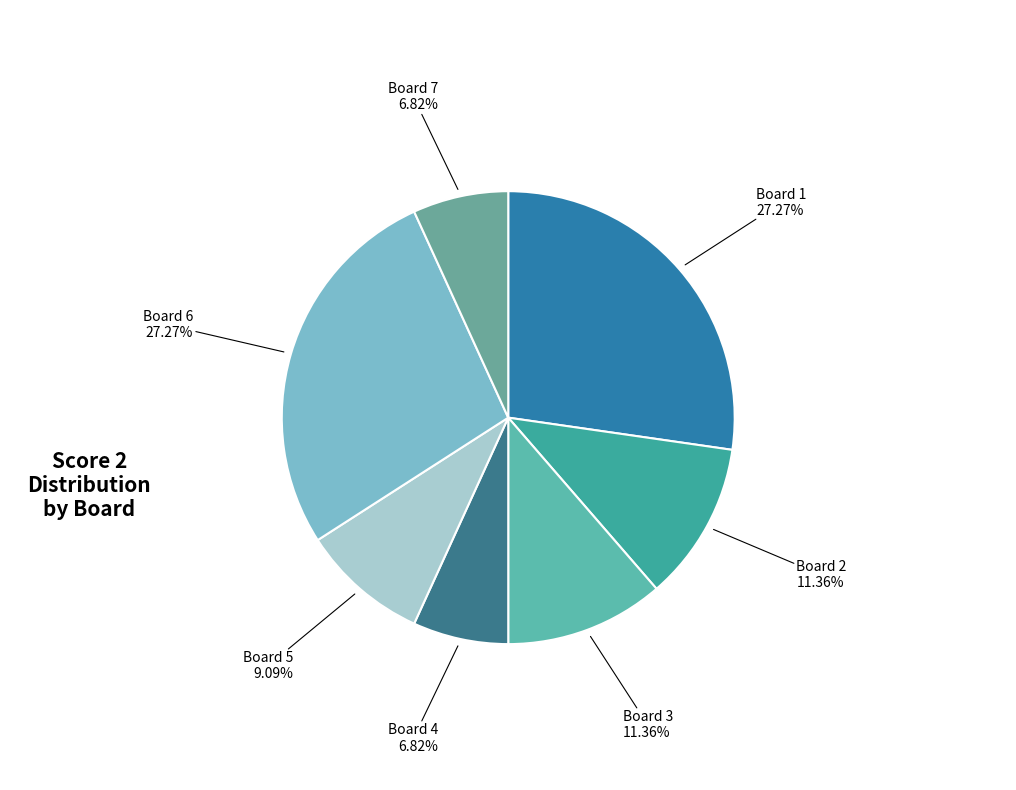

Is there any slice that represents more than half of the pie?

No